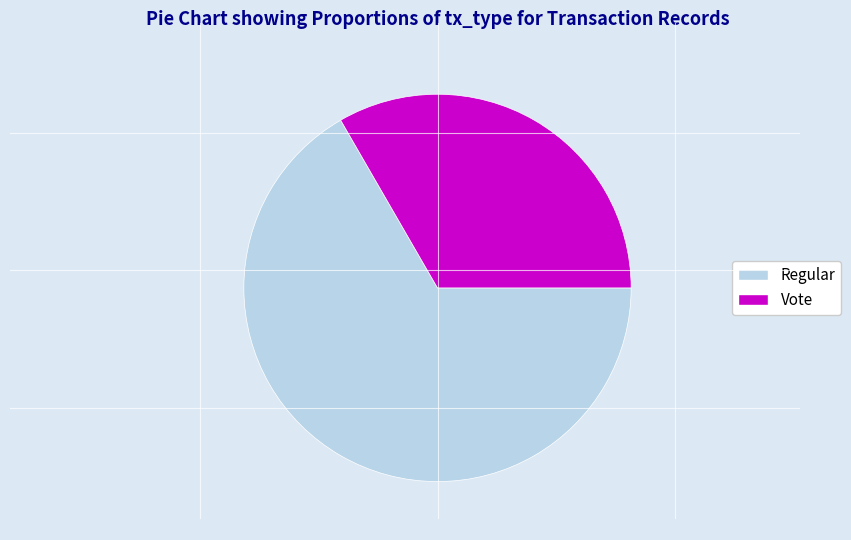

True or false: Vote accounts for 33% of the total.

True